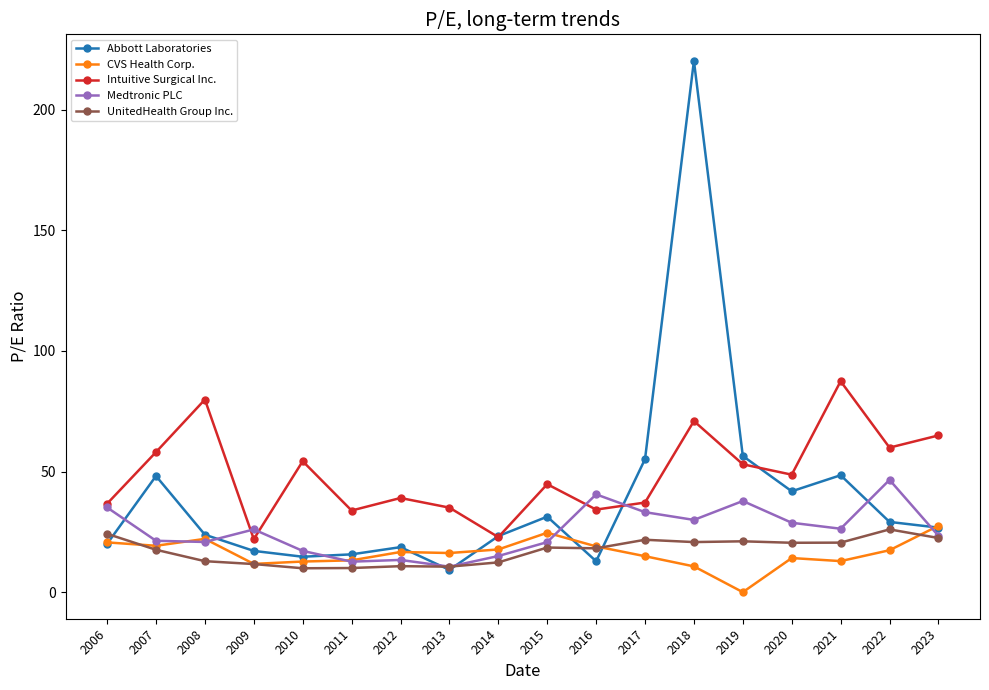

How many data points in Medtronic PLC are less than 26?

9